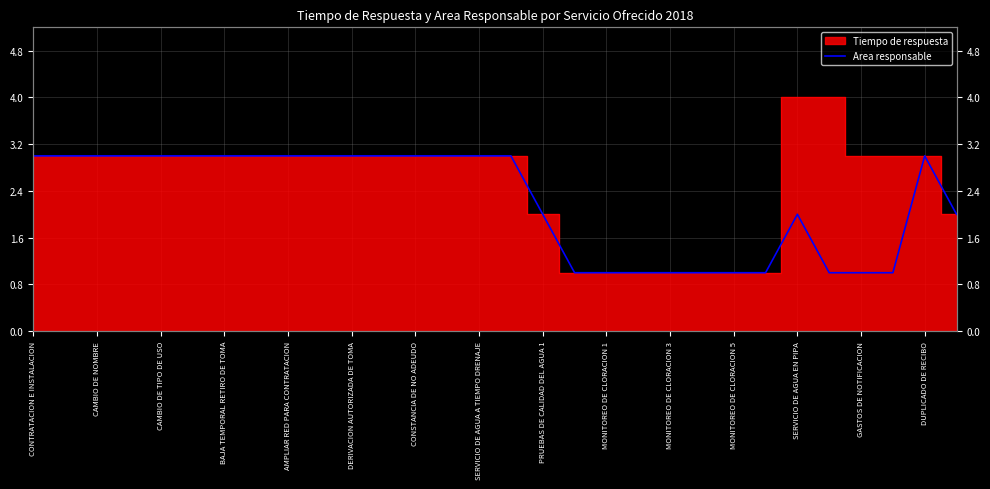

Read the value at DERIVACION AUTORIZADA DE TOMA.

3